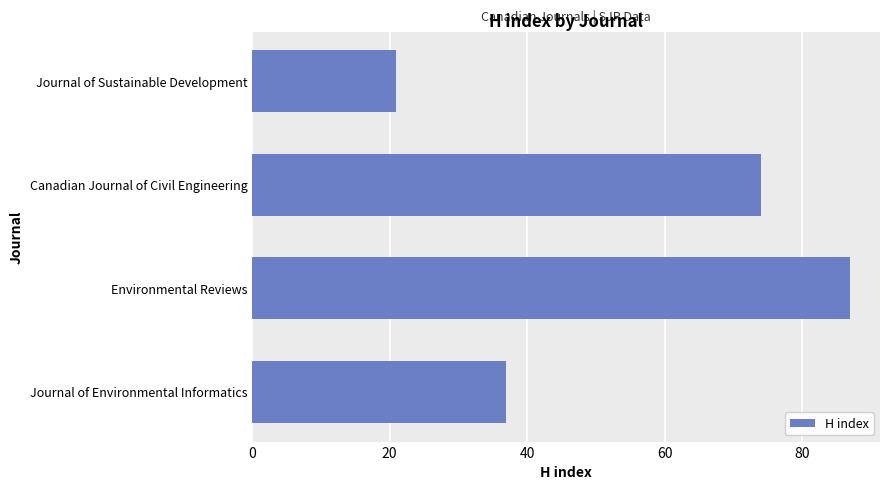

What is the change in value from Environmental Reviews to Canadian Journal of Civil Engineering?

-13